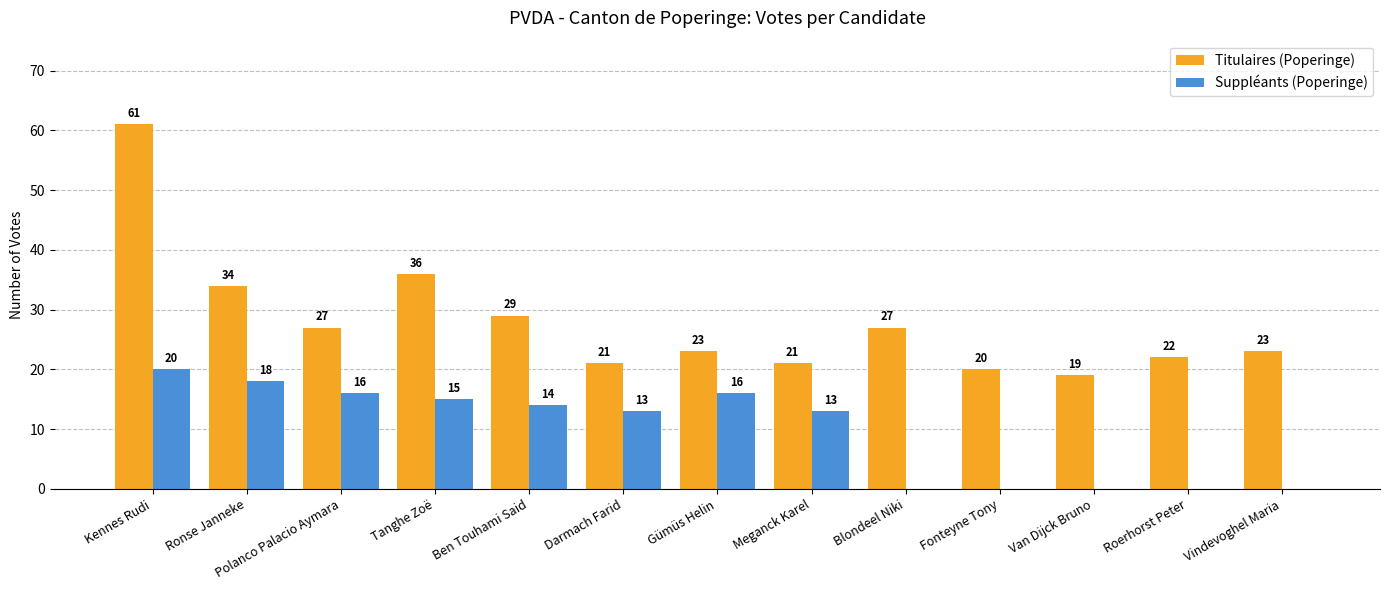

At which label does Suppléants (Poperinge) first exceed 13?

Kennes Rudi